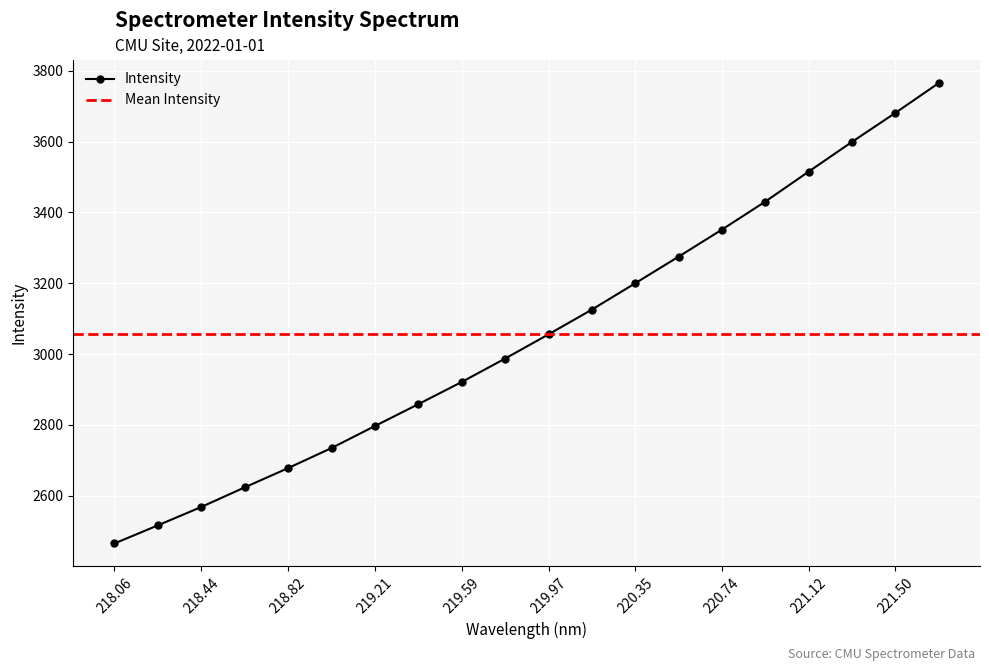

At which category does the chart reach its peak across all series?

221.6902